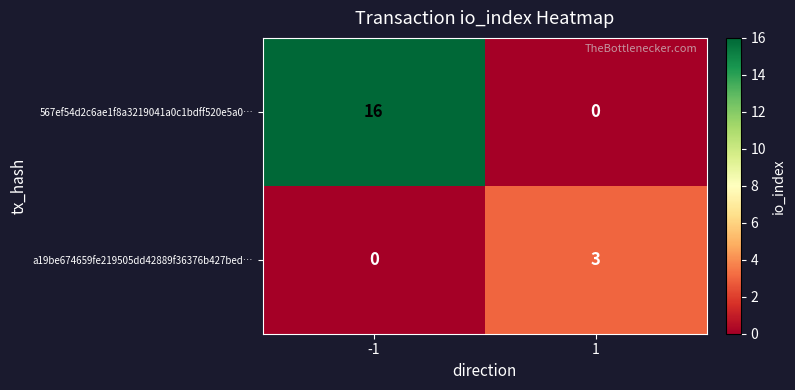

Reading left to right, transcribe all the data shown in this chart.

567ef54d2c6ae1f8a3219041a0c1bdff520e5a0…: 16	0
a19be674659fe219505dd42889f36376b427bed…: 0	3